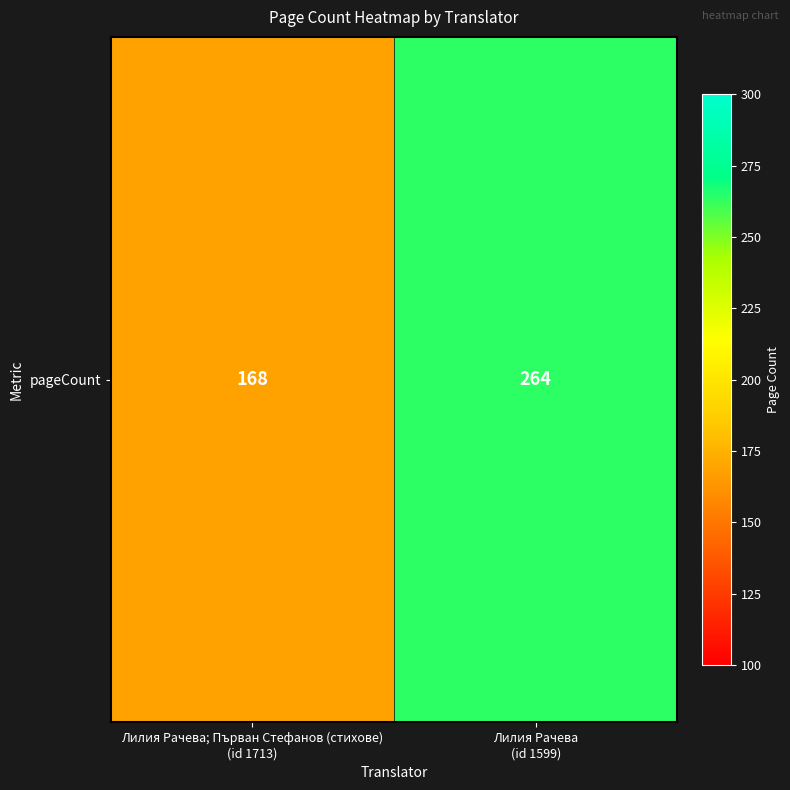

Rank the categories by value from lowest to highest.

Лилия Рачева; Първан Стефанов (стихове)
(id 1713), Лилия Рачева
(id 1599)